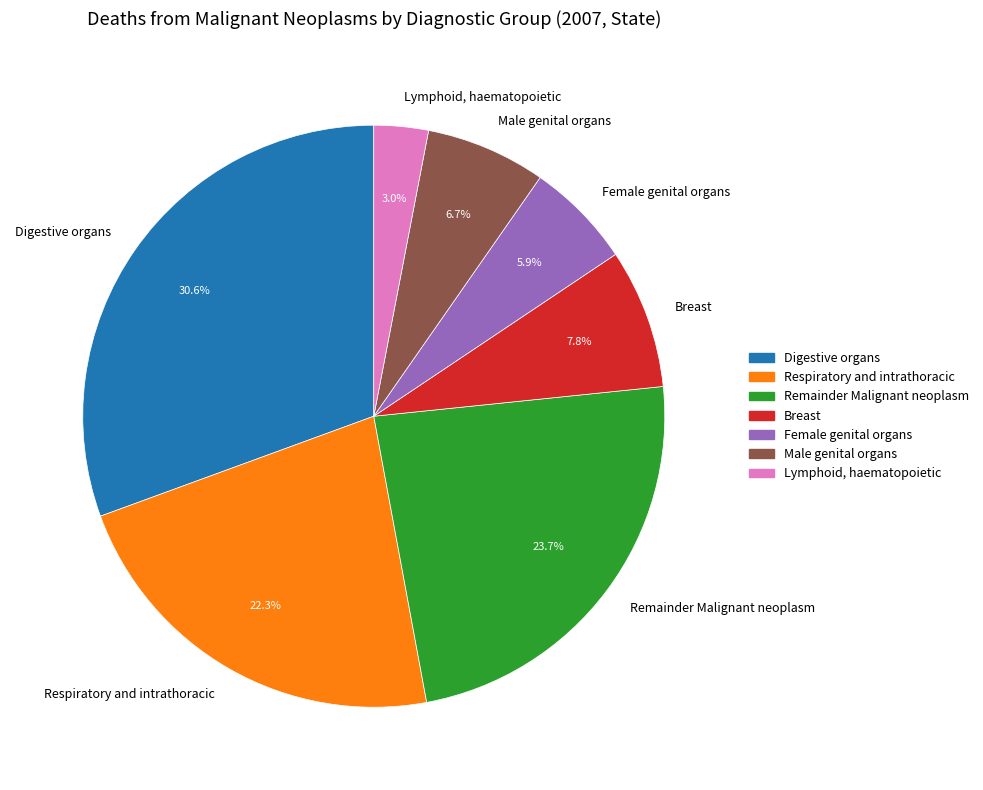

Combined, what portion of the pie is Lymphoid, haematopoietic and Male genital organs?

9.7%